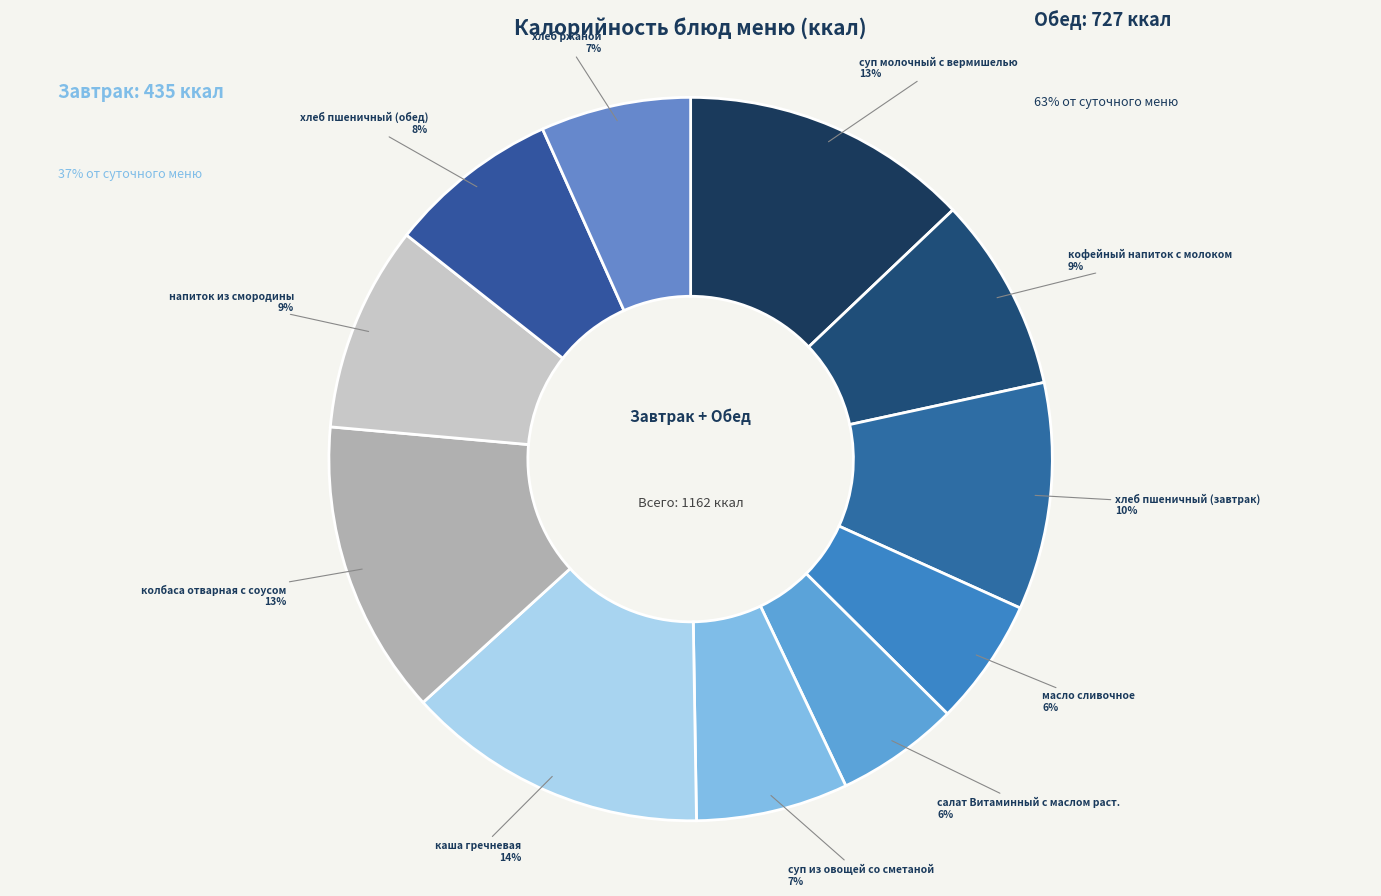

How many slices are in this pie chart?

11